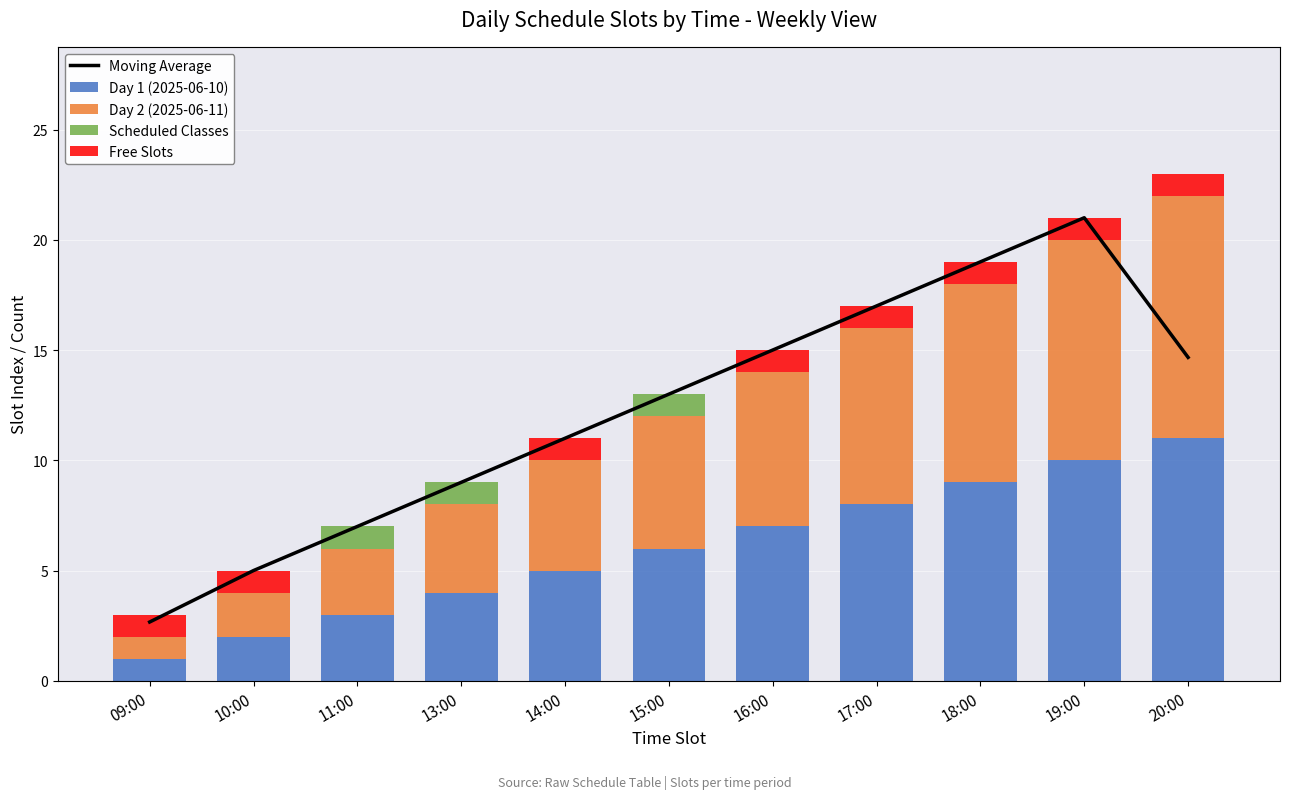

Which series has the largest range (max minus min)?

Moving Average